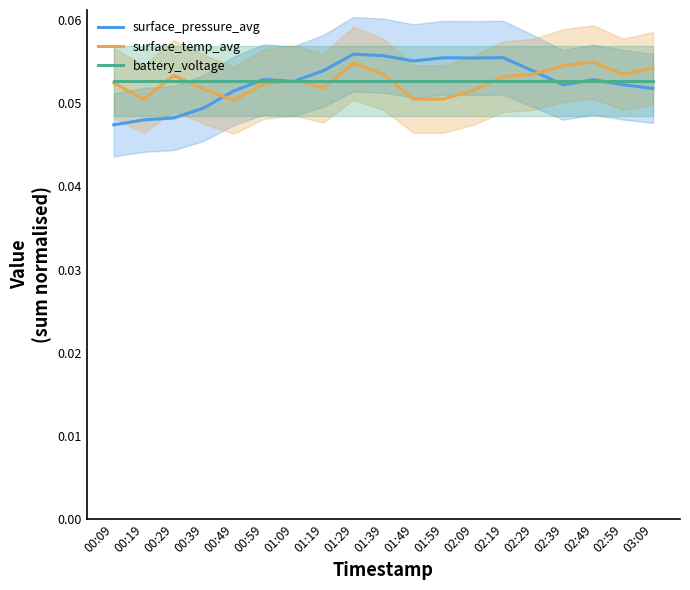

Reading left to right, extract all data points from this chart.

surface_pressure_avg: 0.0	0.0	0.0	0.0	0.1	0.1	0.1	0.1	0.1	0.1	0.1	0.1	0.1	0.1	0.1	0.1	0.1	0.1	0.1
surface_temp_avg: 0.1	0.1	0.1	0.1	0.1	0.1	0.1	0.1	0.1	0.1	0.1	0.1	0.1	0.1	0.1	0.1	0.1	0.1	0.1
battery_voltage: 0.1	0.1	0.1	0.1	0.1	0.1	0.1	0.1	0.1	0.1	0.1	0.1	0.1	0.1	0.1	0.1	0.1	0.1	0.1